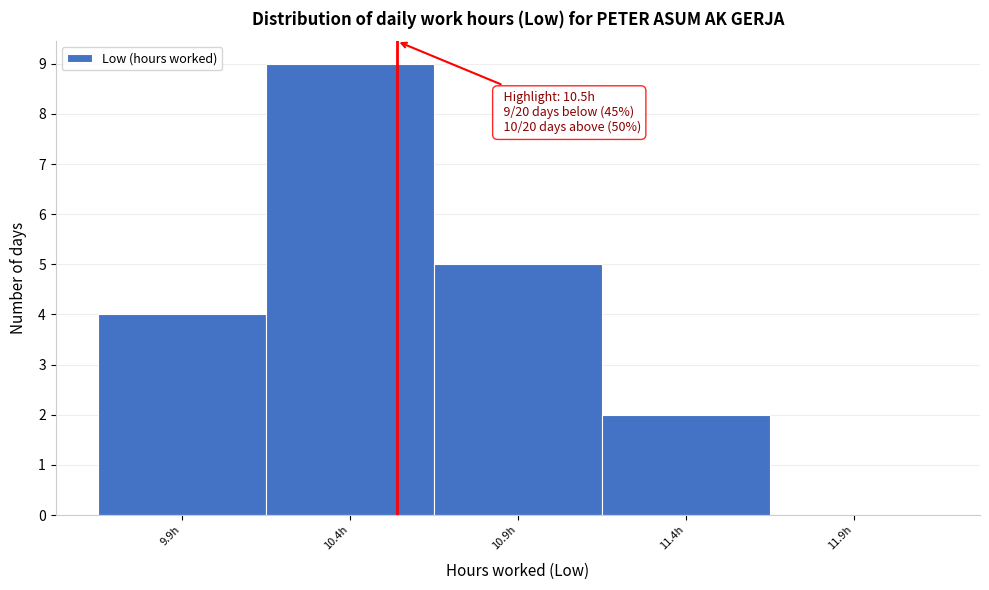

Reading left to right, extract all data points from this chart.

9.9h=4	10.4h=9	10.9h=5	11.4h=2	11.9h=0